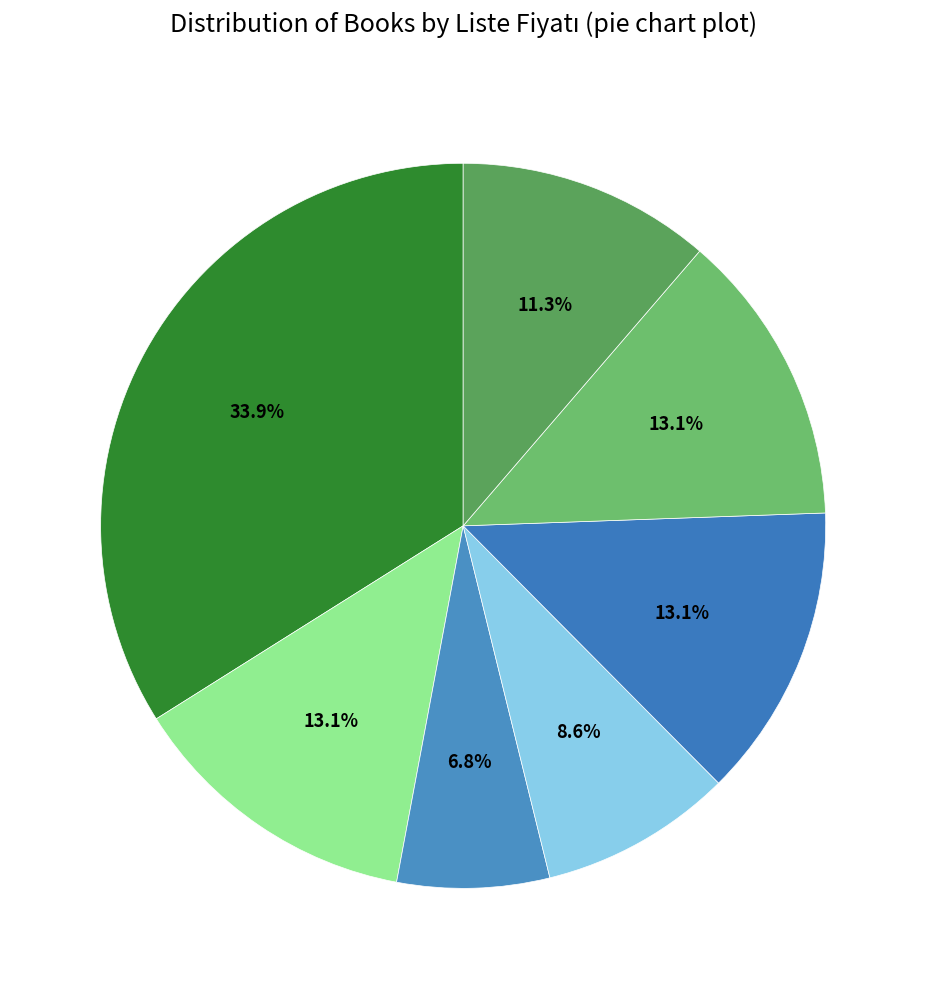

Count the number of slices in the pie.

7